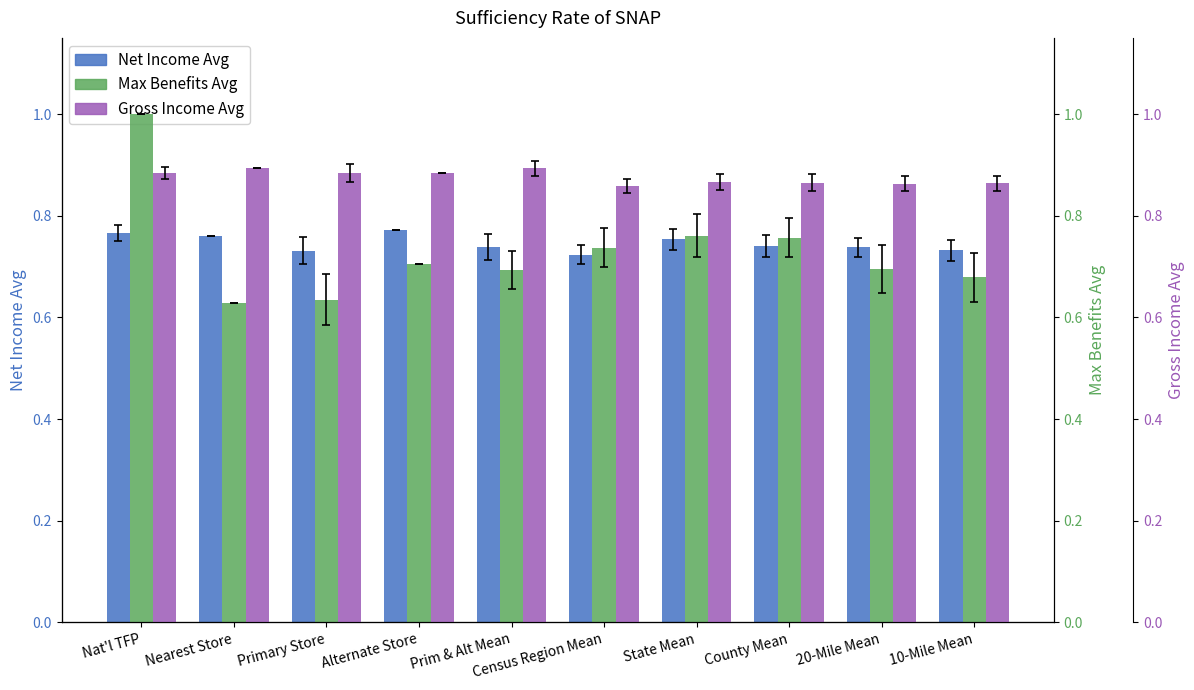

Is it true that Max Benefits Avg equals 0.8 at State Mean?

True